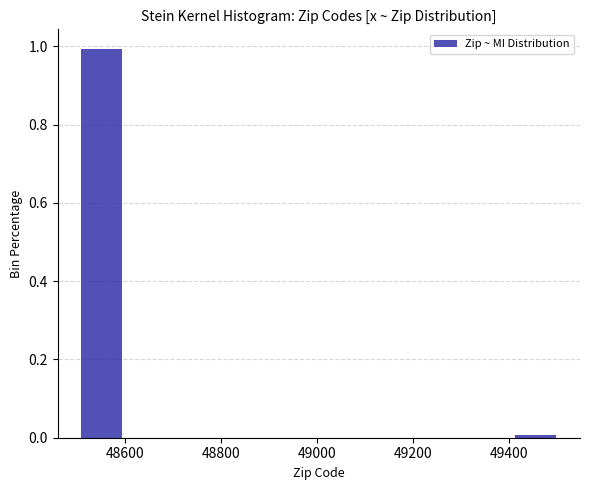

Reading left to right, list every bar in this chart as the range it spans on the x-axis followed by its height. Neither the bar edges nor the heights are printed on the chart, so give them approximately, as read against the axes.

48500 to 48600: 1
48600 to 48700: 0
48700 to 48800: 0
48800 to 48900: 0
48900 to 49000: 0
49000 to 49100: 0
49100 to 49200: 0
49200 to 49300: 0
49300 to 49400: 0
49400 to 49500: under 0.02